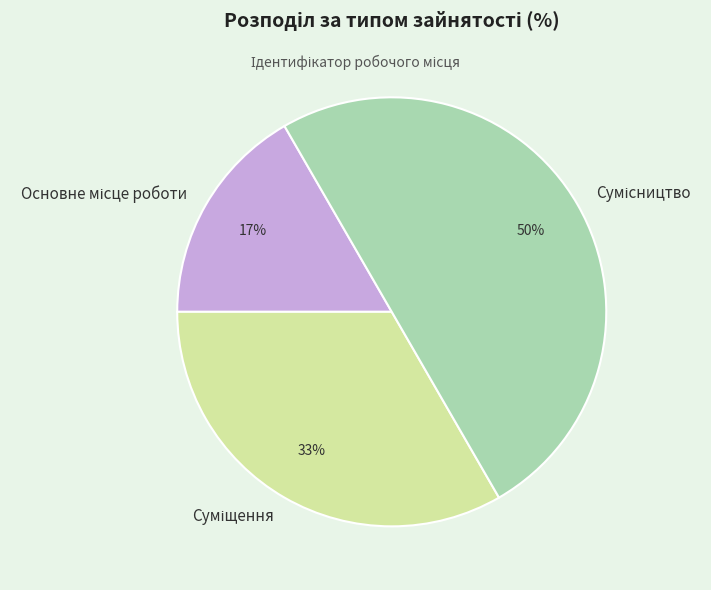

To the nearest percent, what is the average slice percentage?

33%